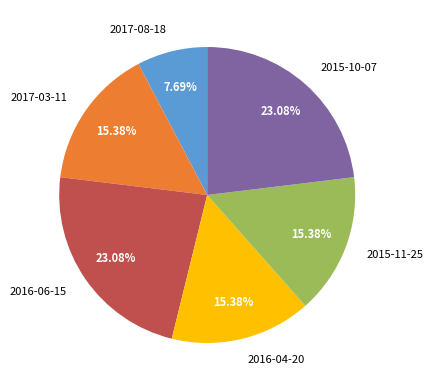

What percentage is the 2015-10-07 slice, to the nearest percent?

23%